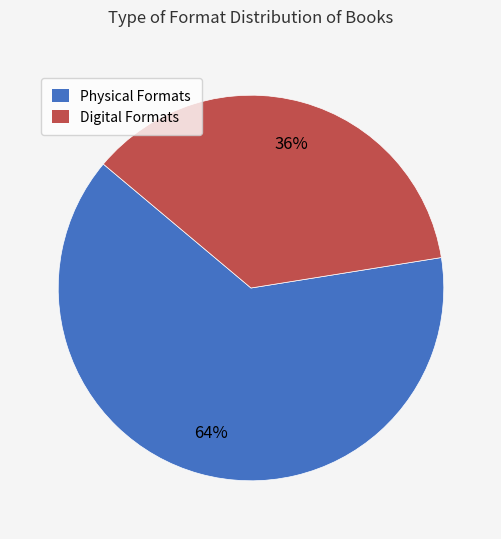

To the nearest percent, what is the average slice percentage?

50%